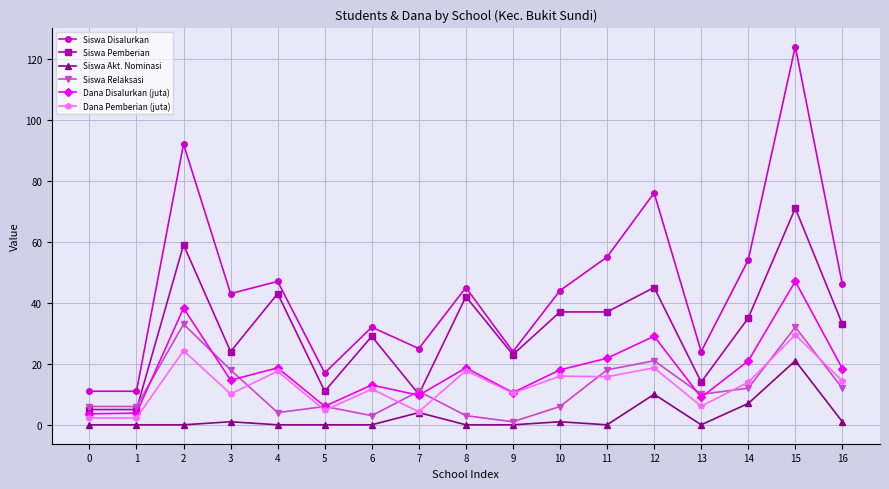

What is the sum of the Dana Pemberian (juta) values at 1 and 12?

20.9